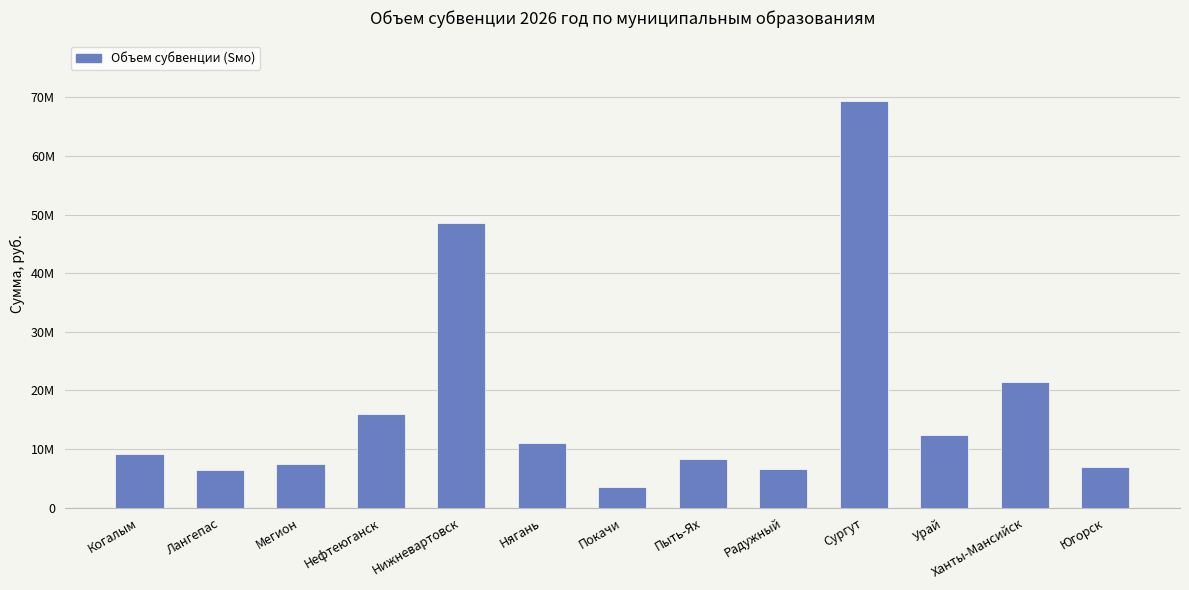

Are the bars grouped side by side (vs. stacked)?

No